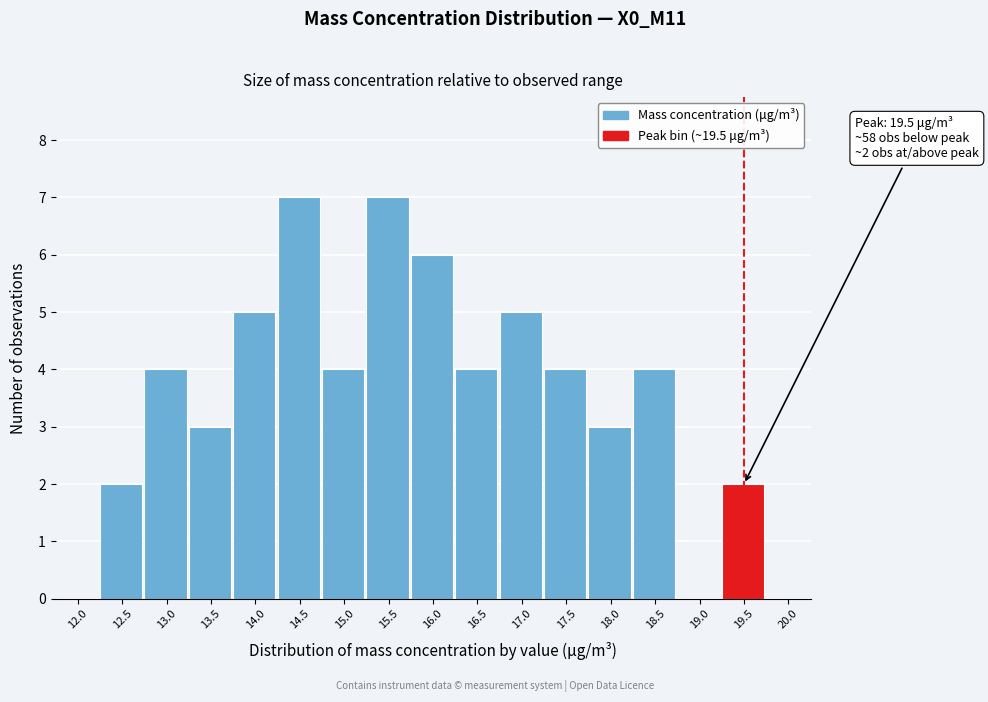

Reading right to left, list all the values displayed in this chart.

20.0=0	19.5=2	19.0=0	18.5=4	18.0=3	17.5=4	17.0=5	16.5=4	16.0=6	15.5=7	15.0=4	14.5=7	14.0=5	13.5=3	13.0=4	12.5=2	12.0=0